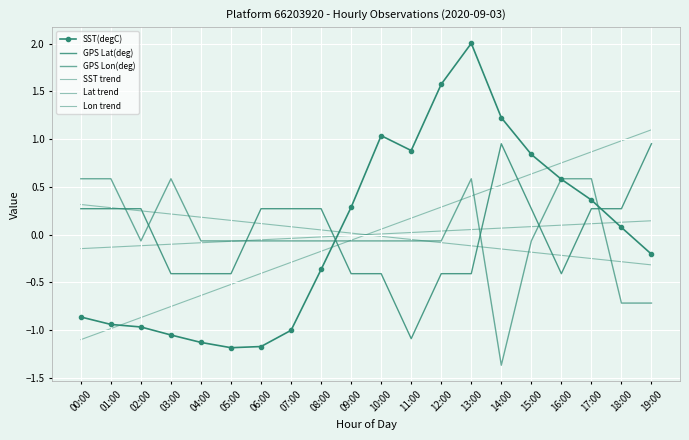

Rank the categories by SST(degC) value from highest to lowest.

13:00, 12:00, 14:00, 10:00, 11:00, 15:00, 16:00, 17:00, 09:00, 18:00, 19:00, 08:00, 00:00, 01:00, 02:00, 07:00, 03:00, 04:00, 06:00, 05:00